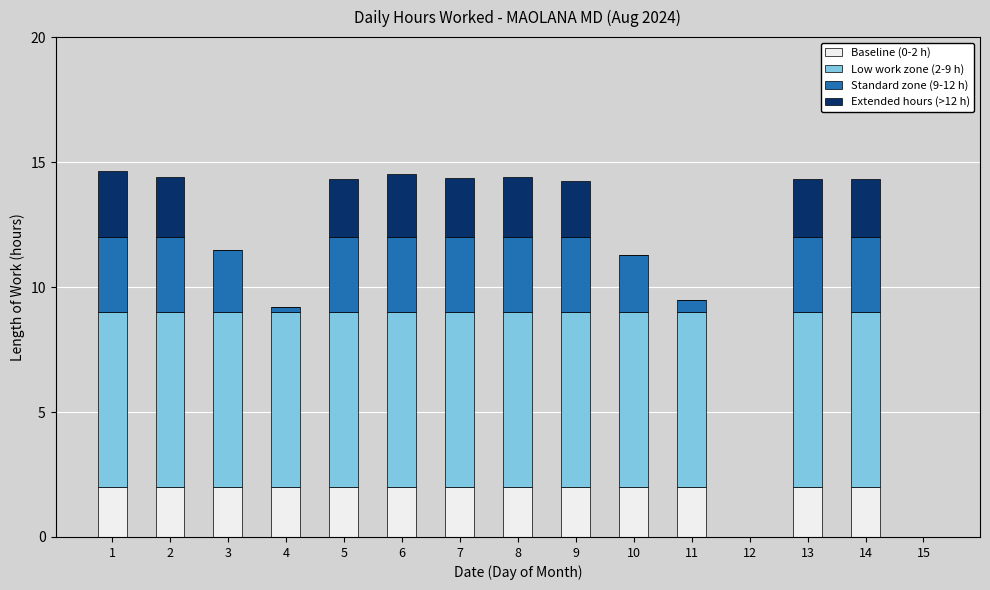

What is the total value across all series at 8?

14.4